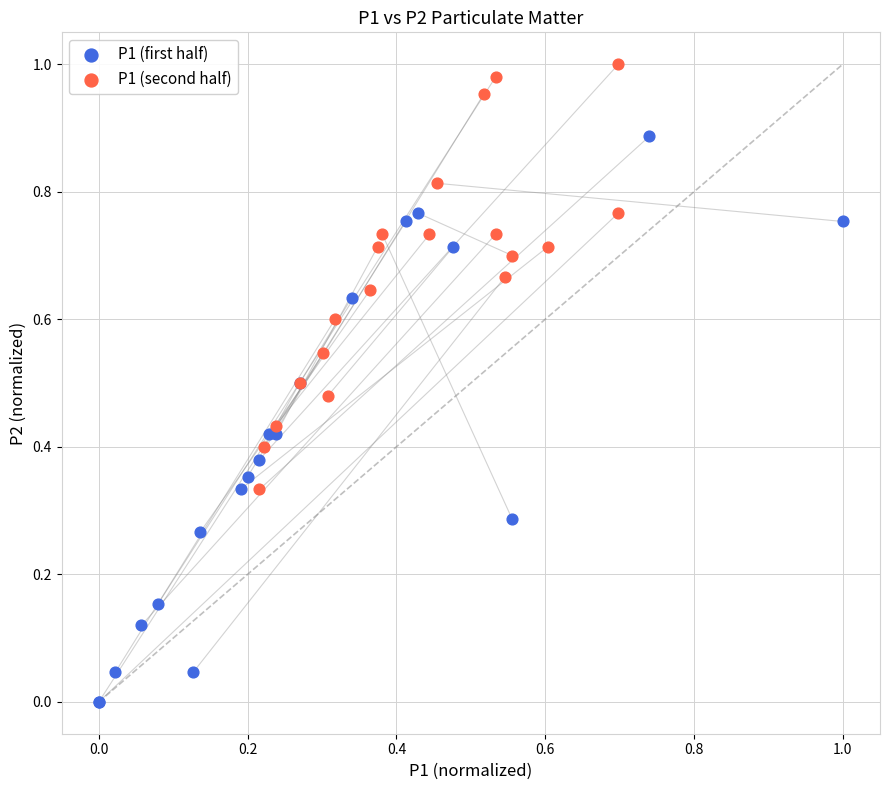

Which series has the largest Y range (max minus min)?

P1 (first half)